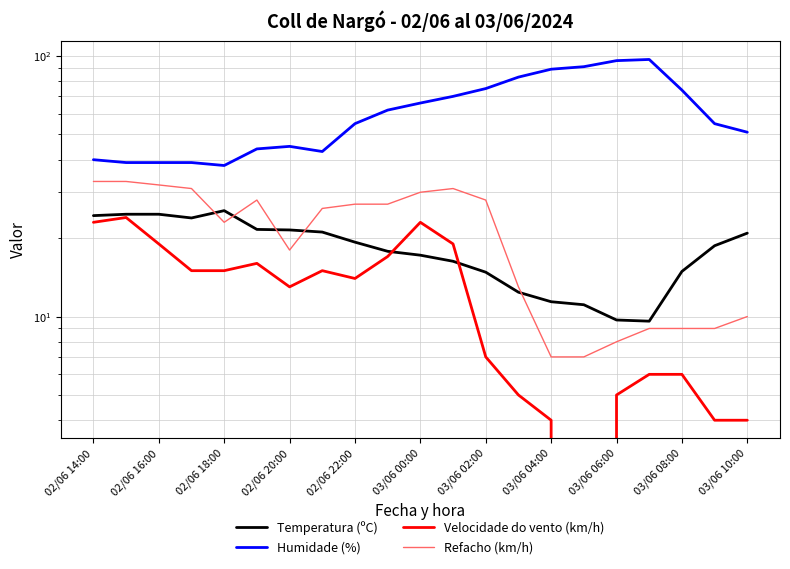

Count the number of data series in this chart.

4